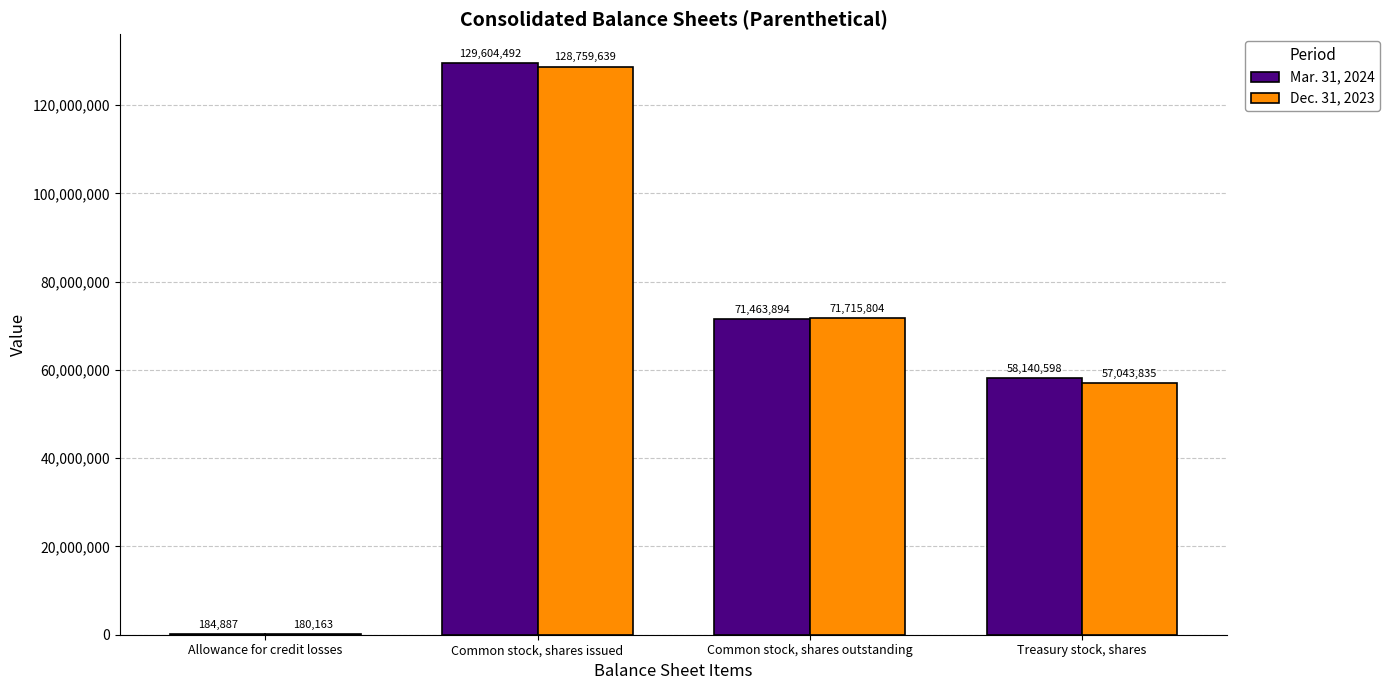

Between Allowance for credit losses and Treasury stock, shares, which series saw the biggest shift?

Mar. 31, 2024